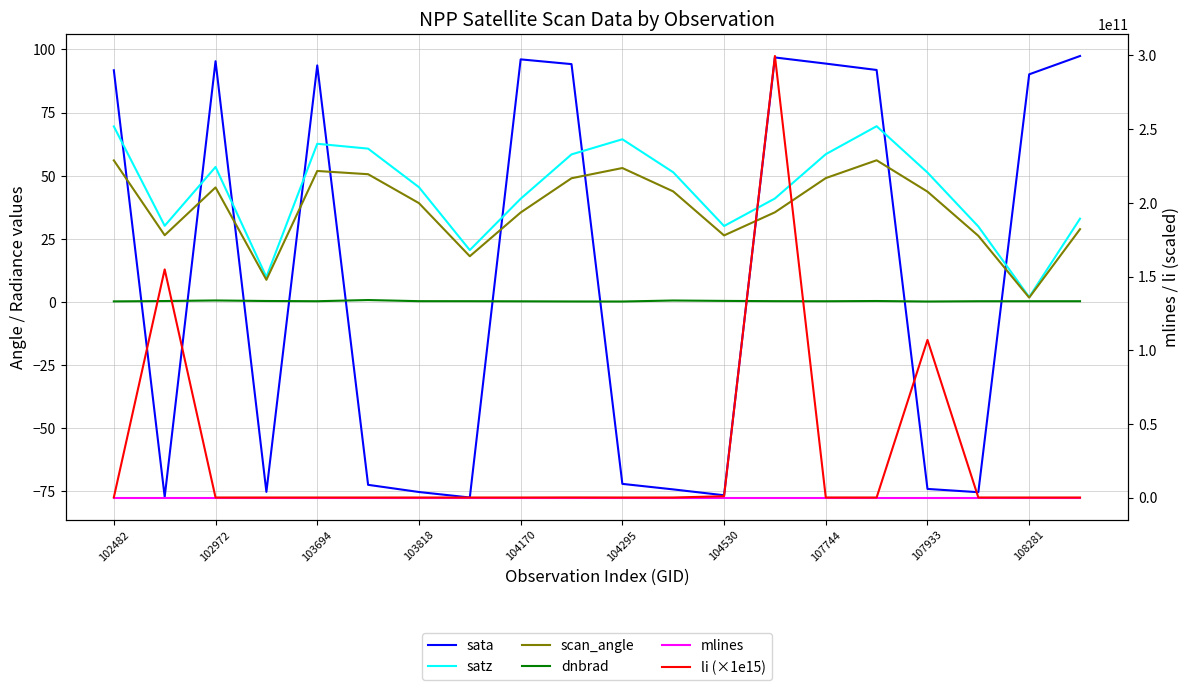

Reading left to right, transcribe all the data shown in this chart.

sata: 91.7	-77.3	95.3	-75.3	93.7	-72.5	-75.4	-77.5	96.1	94.2	-72.1	-74.3	-76.6	96.8	94.4	91.9	-74.1	-75.4	90.1	97.4
satz: 69.5	30.1	53.4	9.9	62.6	60.7	45.4	20.5	40.8	58.4	64.4	51.3	30.0	40.9	58.5	69.6	51.2	29.8	1.9	33.0
scan_angle: 56.0	26.4	45.3	8.7	51.8	50.6	39.1	18.1	35.4	49.0	53.0	43.7	26.3	35.5	49.0	56.1	43.7	26.1	1.7	28.8
dnbrad: 0.2	0.3	0.5	0.3	0.2	0.7	0.3	0.3	0.2	0.1	0.1	0.5	0.4	0.3	0.2	0.3	0.1	0.2	0.2	0.2
mlines: 1786.0	119.0	997.0	862.0	1687.0	602.0	3013.0	2305.0	845.0	84.0	2023.0	1368.0	684.0	1384.0	615.0	2873.0	1899.0	1202.0	489.0	2825.0
li (×1e15): 102128496.3	154816671617.4	0.0	0.0	0.0	0.0	0.0	0.0	439.8	45781366.7	0.2	5564.6	868967580.6	299651487427.9	22675623.6	243.1	106963890598.3	8617956.1	90.1	0.0